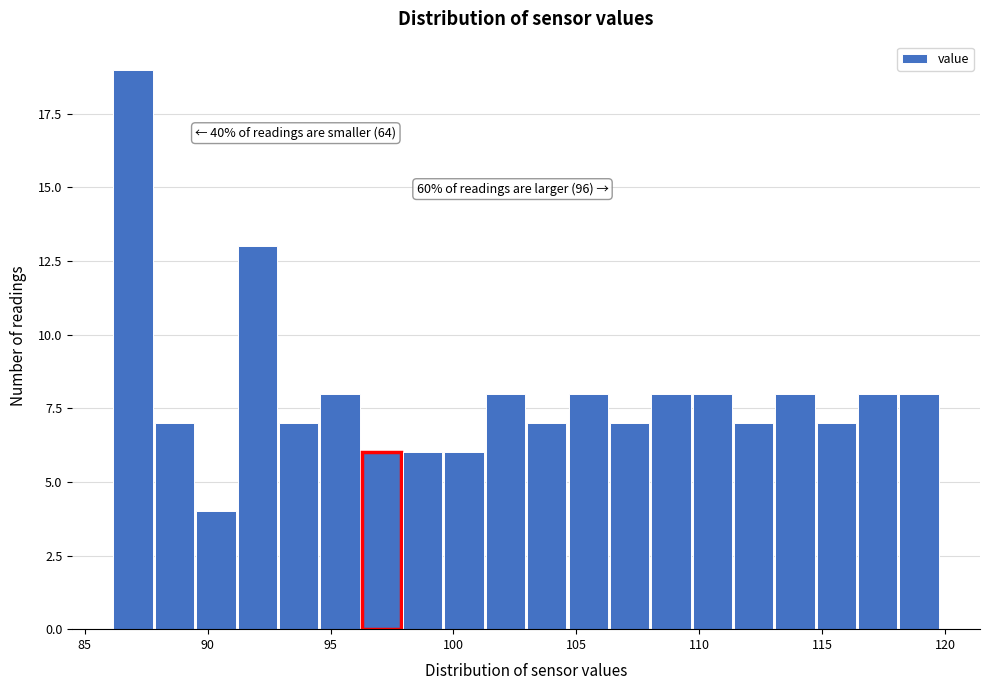

Around what value on the x-axis is the tallest bar? Give the approximate position of its centre, as read against the axis.

87.0